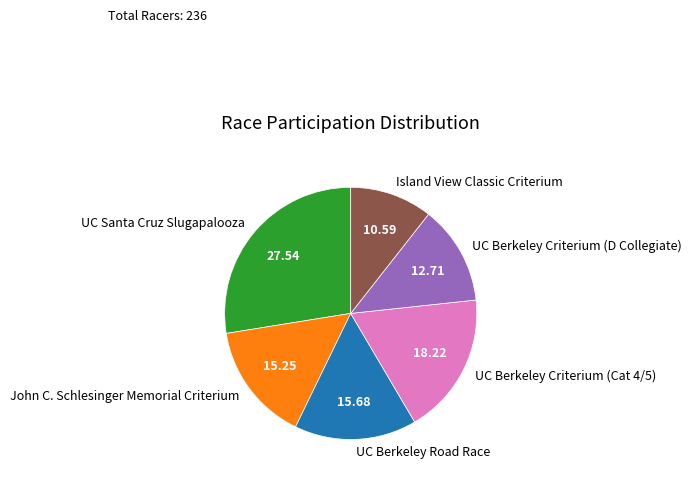

Is there any slice that represents more than half of the pie?

No